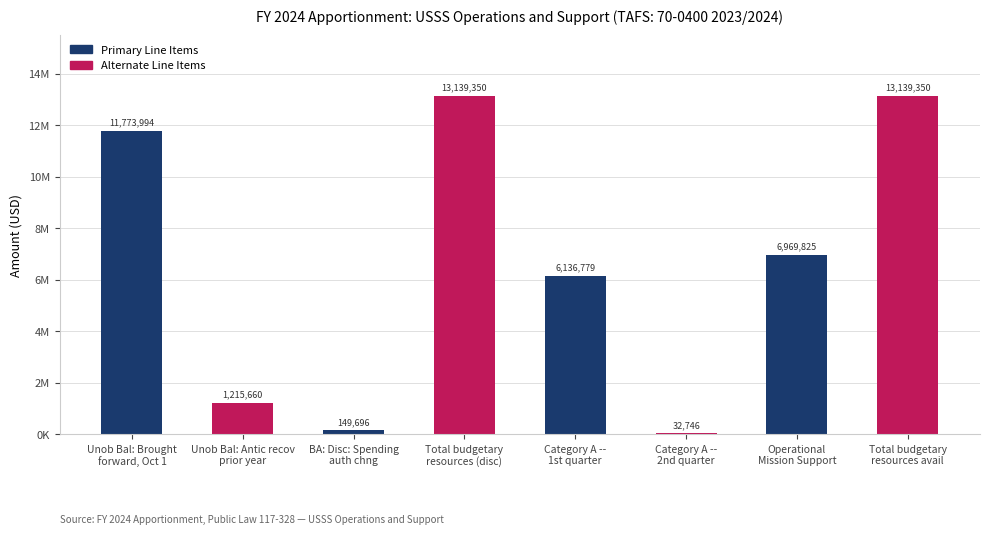

What is the label of the 1st bar from the left?

Unob Bal: Brought
forward, Oct 1